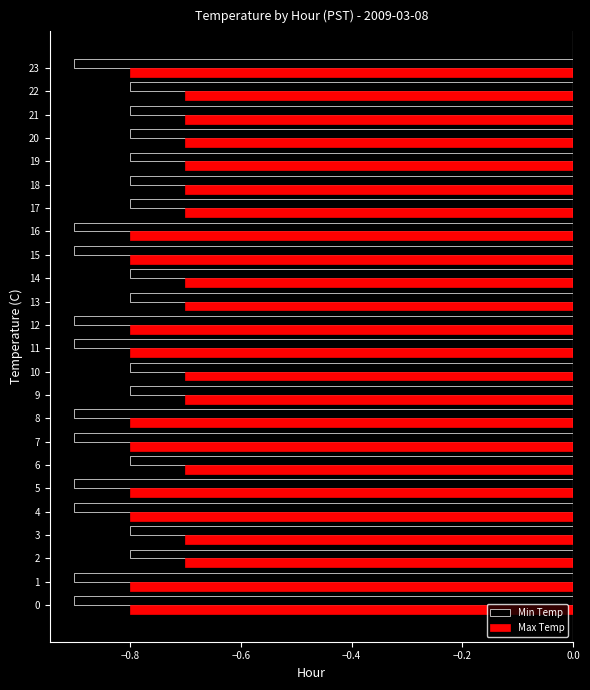

What is the total value across all series at 8?

-1.7